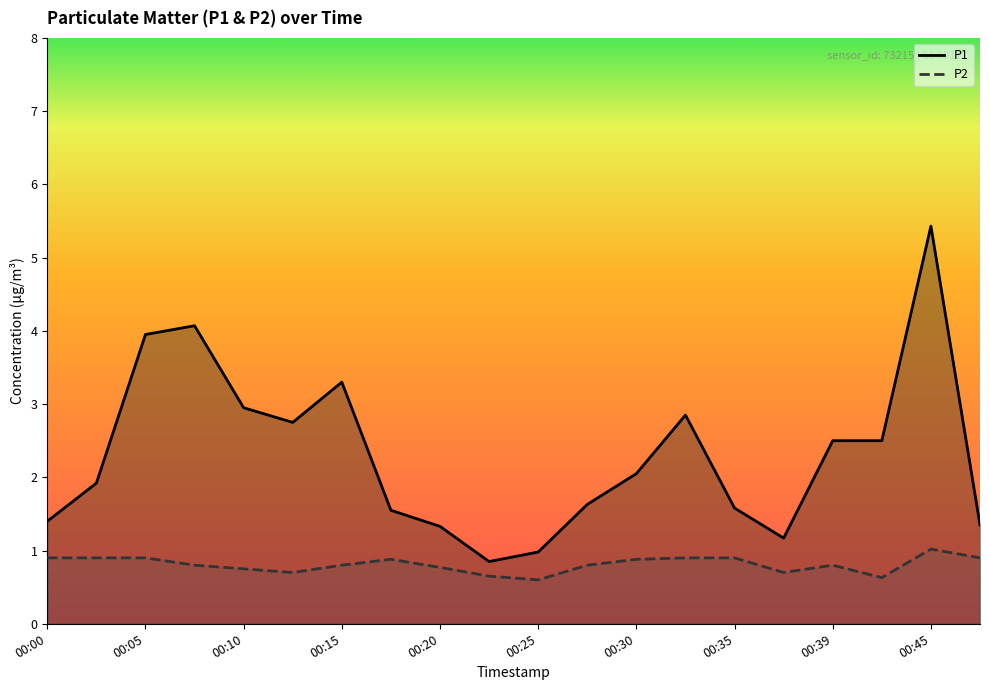

At which category is the sum across all series the highest?

00:45